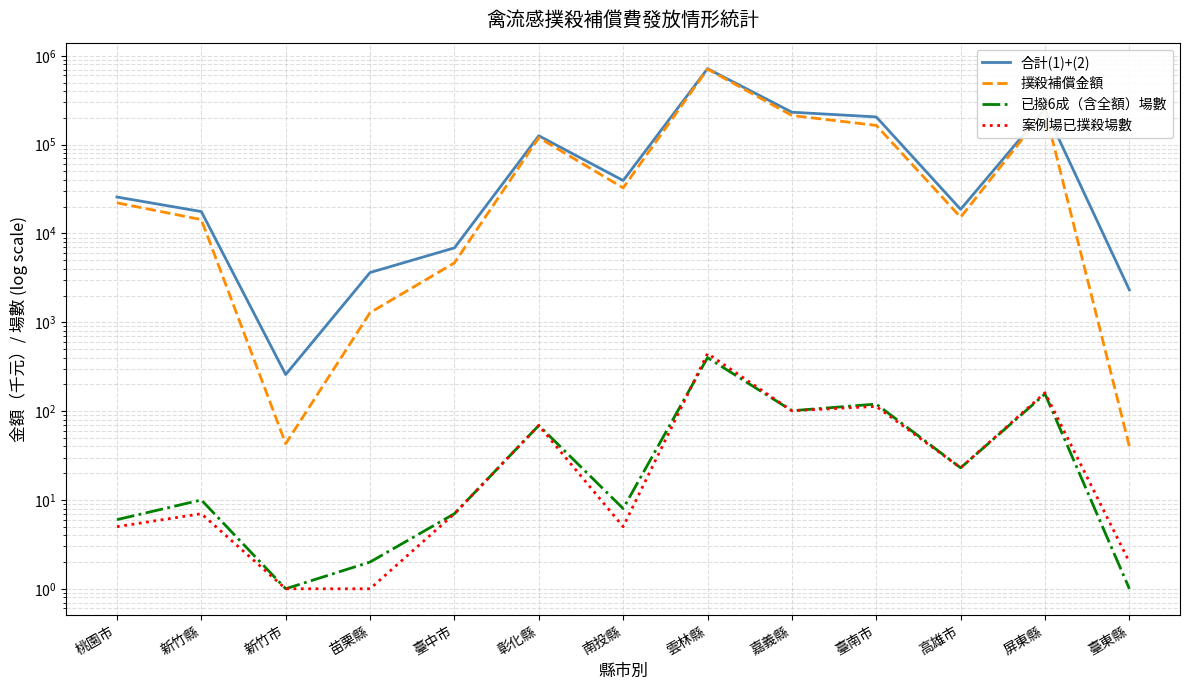

What is the label of the 2nd point from the right?

屏東縣